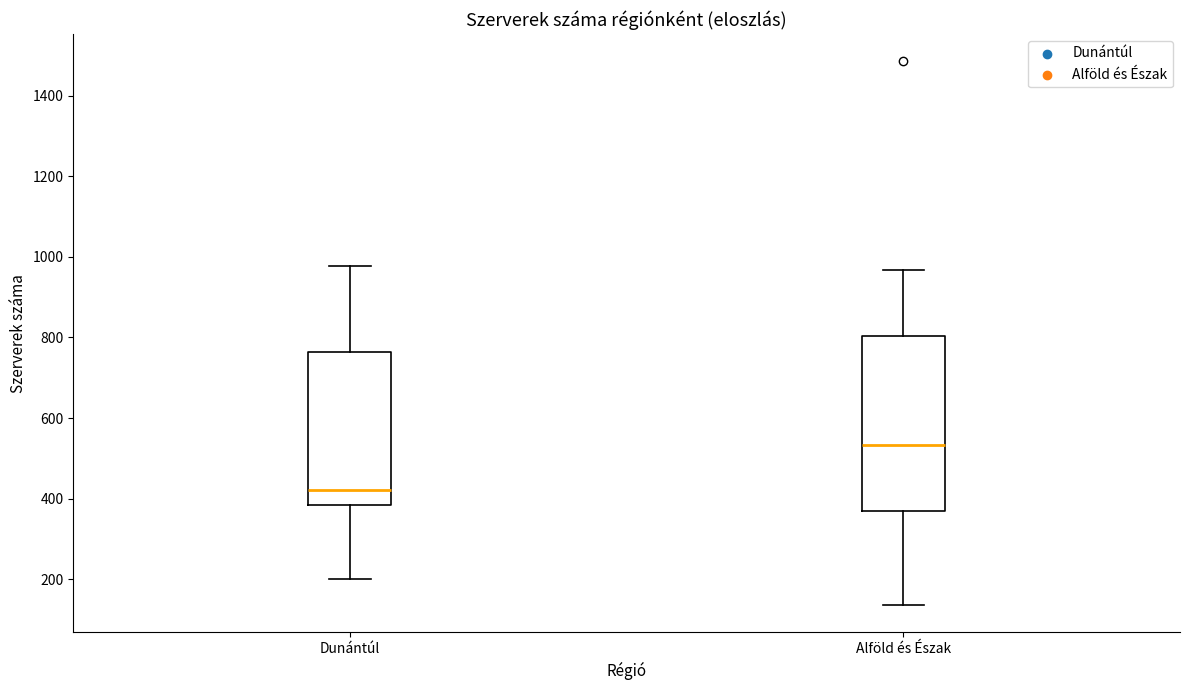

Which box has the highest median line?

Alföld és Észak